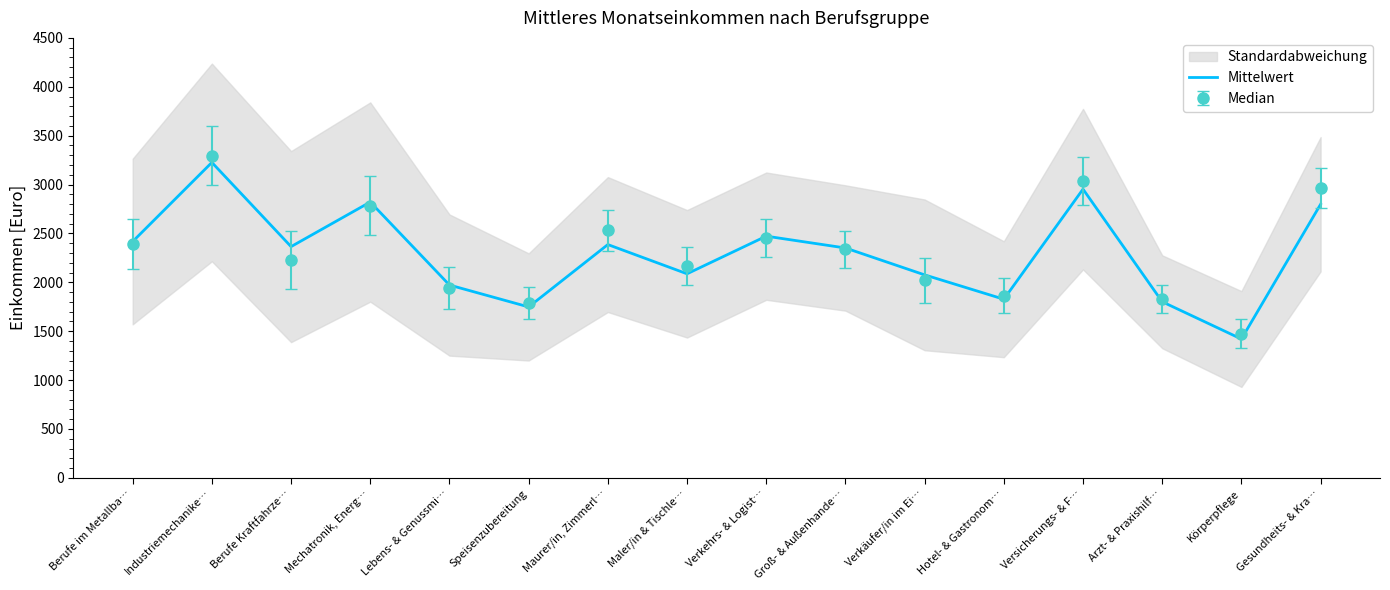

What value does the data have at Verkäufer/in im Ei…?

2076